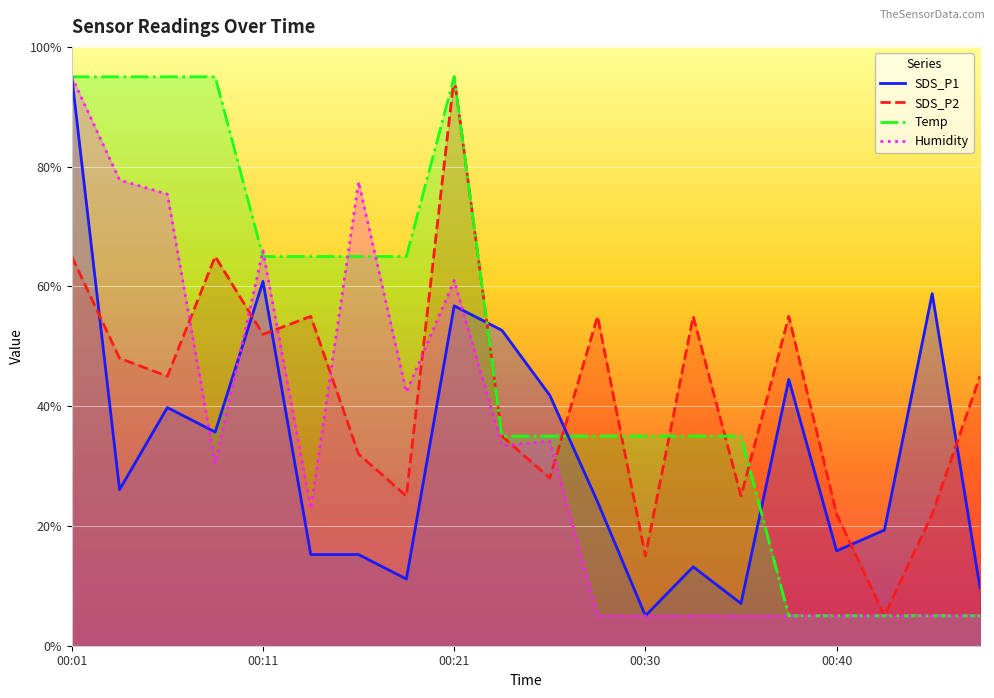

At how many categories does at least one series exceed 22?

19